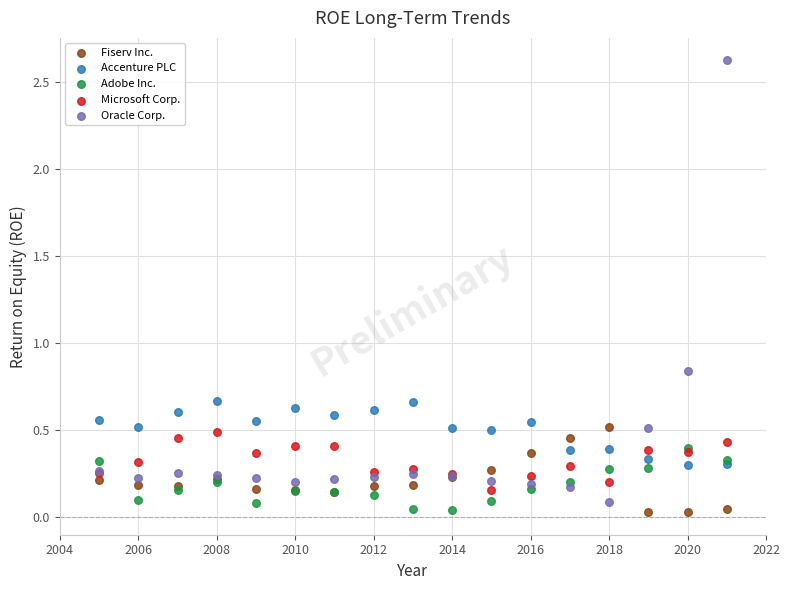

What are all the series names shown in the legend?

Fiserv Inc., Accenture PLC, Adobe Inc., Microsoft Corp., Oracle Corp.